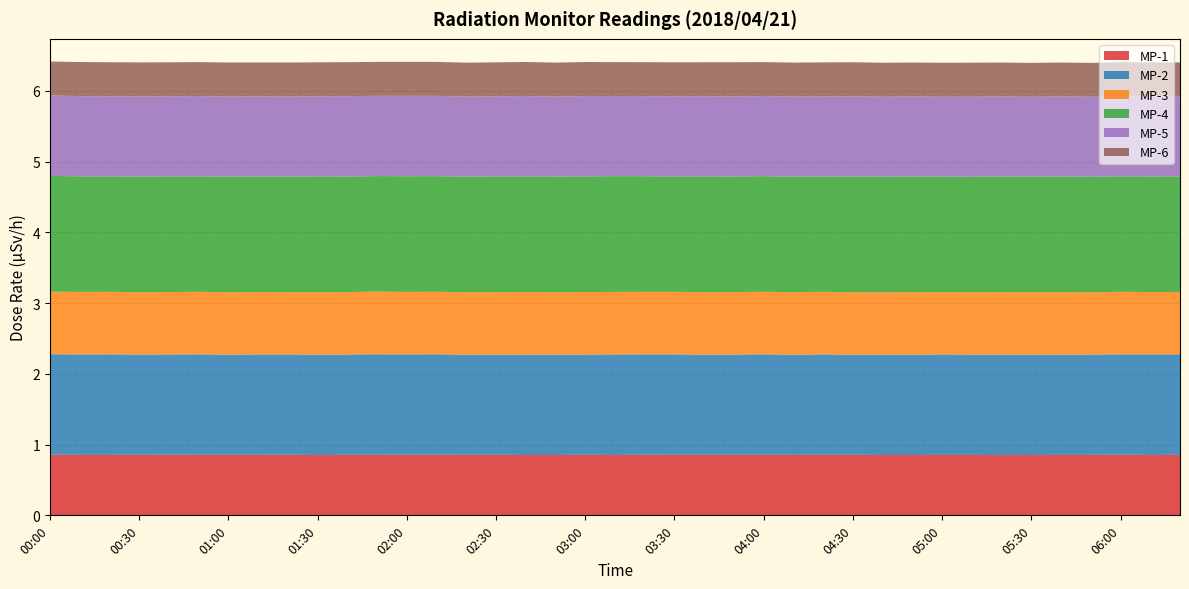

Reading right to left, list all the values displayed in this chart.

MP-1: 06:20=0.9	06:10=0.9	06:00=0.9	05:50=0.9	05:40=0.9	05:30=0.9	05:20=0.9	05:10=0.9	05:00=0.9	04:50=0.9	04:40=0.9	04:30=0.9	04:20=0.9	04:10=0.9	04:00=0.9	03:50=0.9	03:40=0.9	03:30=0.9	03:20=0.9	03:10=0.9	03:00=0.9	02:50=0.9	02:40=0.9	02:30=0.9	02:20=0.9	02:10=0.9	02:00=0.9	01:50=0.9	01:40=0.9	01:30=0.9	01:20=0.9	01:10=0.9	01:00=0.9	00:50=0.9	00:40=0.9	00:30=0.9	00:20=0.9	00:10=0.9	00:00=0.9
MP-2: 06:20=1.4	06:10=1.4	06:00=1.4	05:50=1.4	05:40=1.4	05:30=1.4	05:20=1.4	05:10=1.4	05:00=1.4	04:50=1.4	04:40=1.4	04:30=1.4	04:20=1.4	04:10=1.4	04:00=1.4	03:50=1.4	03:40=1.4	03:30=1.4	03:20=1.4	03:10=1.4	03:00=1.4	02:50=1.4	02:40=1.4	02:30=1.4	02:20=1.4	02:10=1.4	02:00=1.4	01:50=1.4	01:40=1.4	01:30=1.4	01:20=1.4	01:10=1.4	01:00=1.4	00:50=1.4	00:40=1.4	00:30=1.4	00:20=1.4	00:10=1.4	00:00=1.4
MP-3: 06:20=0.9	06:10=0.9	06:00=0.9	05:50=0.9	05:40=0.9	05:30=0.9	05:20=0.9	05:10=0.9	05:00=0.9	04:50=0.9	04:40=0.9	04:30=0.9	04:20=0.9	04:10=0.9	04:00=0.9	03:50=0.9	03:40=0.9	03:30=0.9	03:20=0.9	03:10=0.9	03:00=0.9	02:50=0.9	02:40=0.9	02:30=0.9	02:20=0.9	02:10=0.9	02:00=0.9	01:50=0.9	01:40=0.9	01:30=0.9	01:20=0.9	01:10=0.9	01:00=0.9	00:50=0.9	00:40=0.9	00:30=0.9	00:20=0.9	00:10=0.9	00:00=0.9
MP-4: 06:20=1.6	06:10=1.6	06:00=1.6	05:50=1.6	05:40=1.6	05:30=1.6	05:20=1.6	05:10=1.6	05:00=1.6	04:50=1.6	04:40=1.6	04:30=1.6	04:20=1.6	04:10=1.6	04:00=1.6	03:50=1.6	03:40=1.6	03:30=1.6	03:20=1.6	03:10=1.6	03:00=1.6	02:50=1.6	02:40=1.6	02:30=1.6	02:20=1.6	02:10=1.6	02:00=1.6	01:50=1.6	01:40=1.6	01:30=1.6	01:20=1.6	01:10=1.6	01:00=1.6	00:50=1.6	00:40=1.6	00:30=1.6	00:20=1.6	00:10=1.6	00:00=1.6
MP-5: 06:20=1.1	06:10=1.1	06:00=1.1	05:50=1.1	05:40=1.1	05:30=1.1	05:20=1.1	05:10=1.1	05:00=1.1	04:50=1.1	04:40=1.1	04:30=1.1	04:20=1.1	04:10=1.1	04:00=1.1	03:50=1.1	03:40=1.1	03:30=1.1	03:20=1.1	03:10=1.1	03:00=1.1	02:50=1.1	02:40=1.1	02:30=1.1	02:20=1.1	02:10=1.1	02:00=1.1	01:50=1.1	01:40=1.1	01:30=1.1	01:20=1.1	01:10=1.1	01:00=1.1	00:50=1.1	00:40=1.1	00:30=1.1	00:20=1.1	00:10=1.1	00:00=1.1
MP-6: 06:20=0.5	06:10=0.5	06:00=0.5	05:50=0.5	05:40=0.5	05:30=0.5	05:20=0.5	05:10=0.5	05:00=0.5	04:50=0.5	04:40=0.5	04:30=0.5	04:20=0.5	04:10=0.5	04:00=0.5	03:50=0.5	03:40=0.5	03:30=0.5	03:20=0.5	03:10=0.5	03:00=0.5	02:50=0.5	02:40=0.5	02:30=0.5	02:20=0.5	02:10=0.5	02:00=0.5	01:50=0.5	01:40=0.5	01:30=0.5	01:20=0.5	01:10=0.5	01:00=0.5	00:50=0.5	00:40=0.5	00:30=0.5	00:20=0.5	00:10=0.5	00:00=0.5